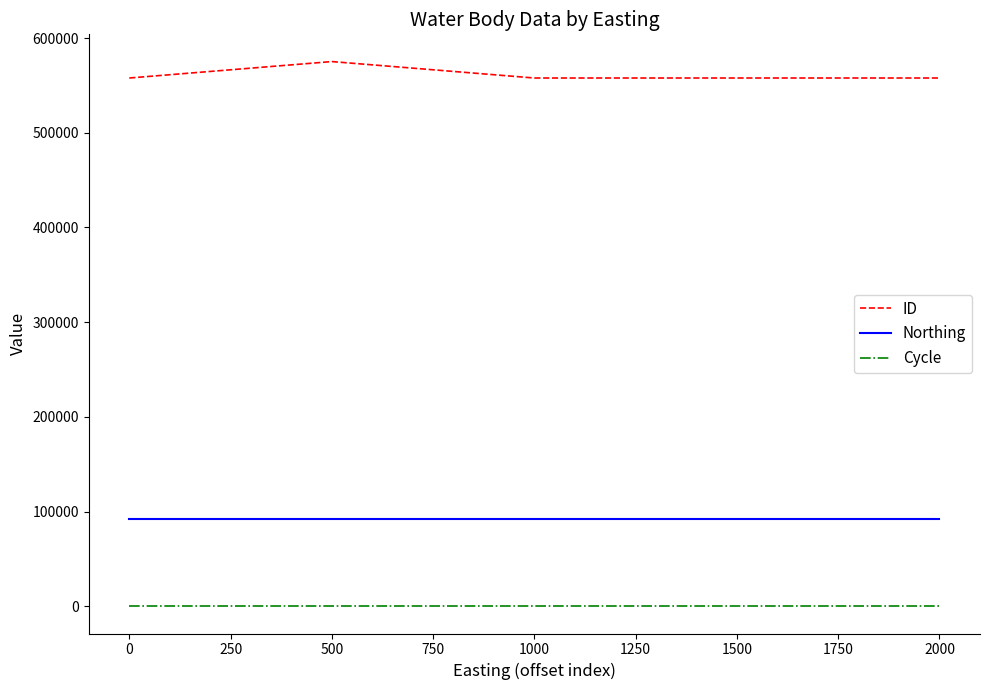

Which series has the largest range (max minus min)?

ID